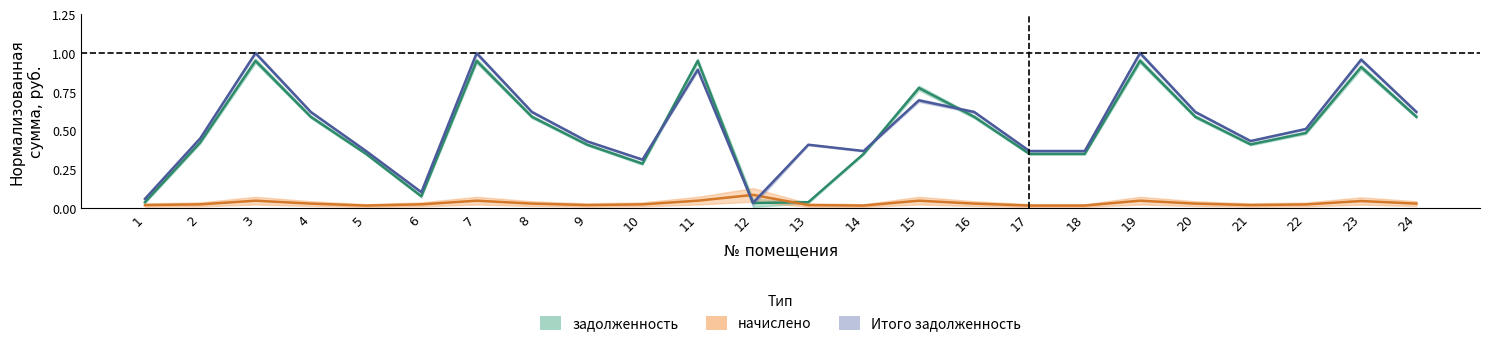

At which label is начислено closest to 0?

5